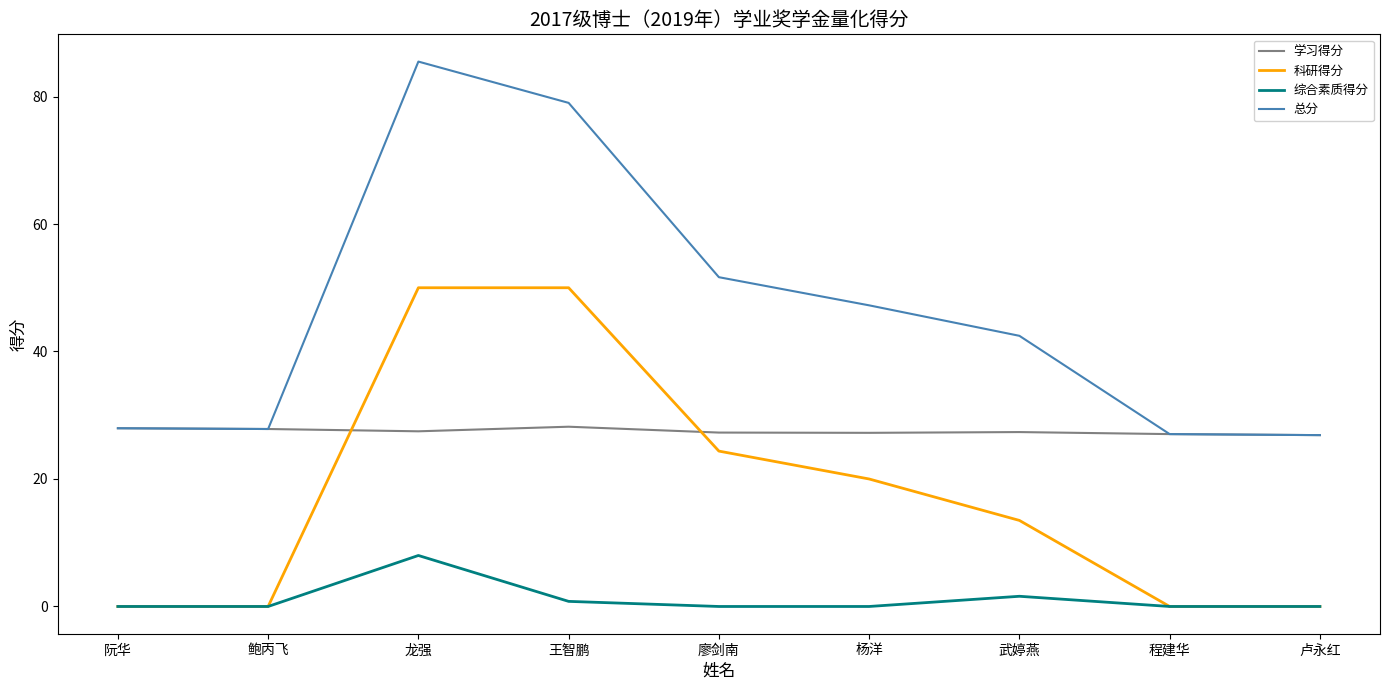

How many categories are shown in the chart?

9